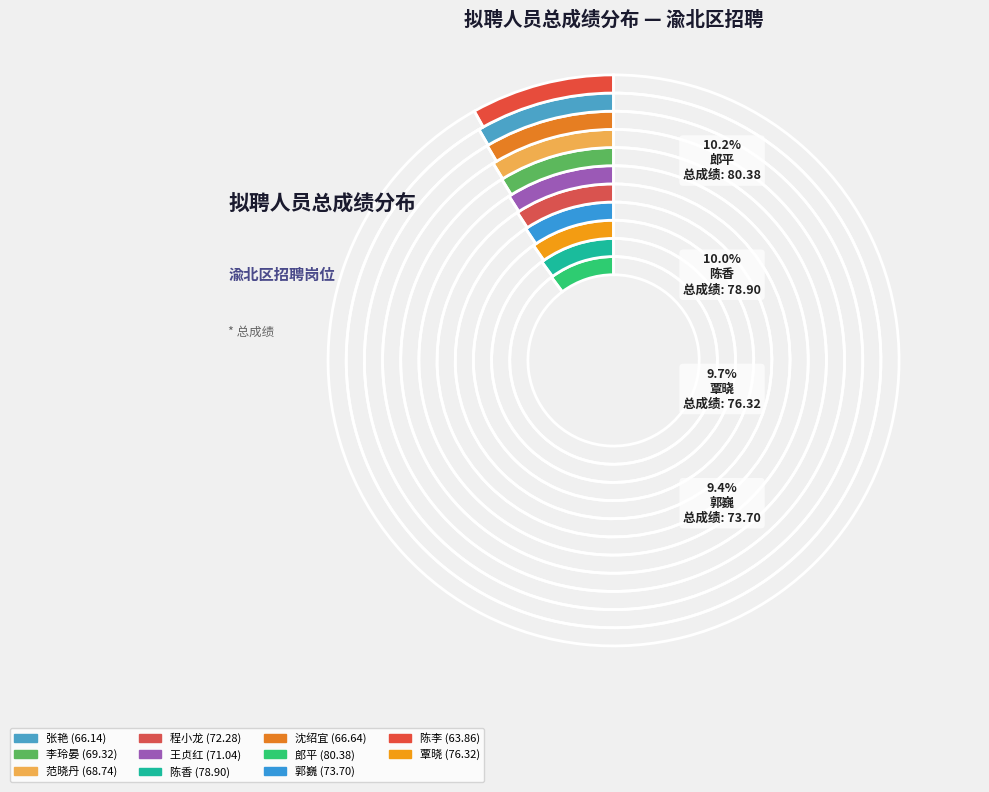

To the nearest percent, what portion does 陈李 represent?

8%